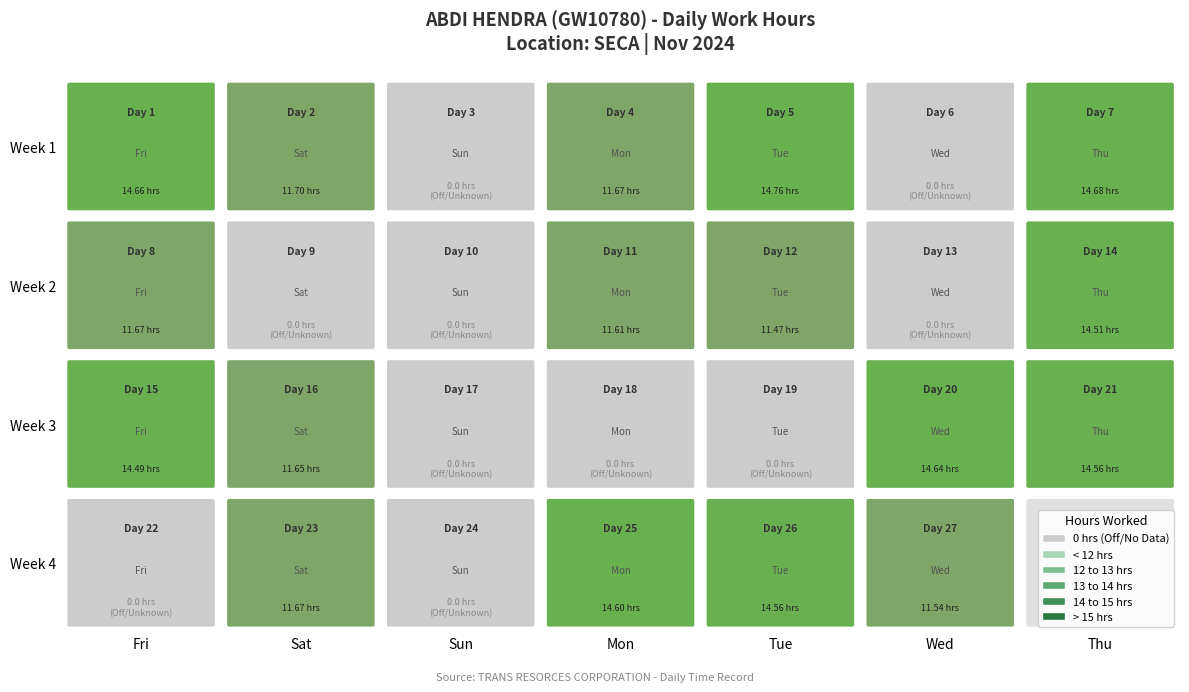

Is it true that the value at 23 is 18.1?

False